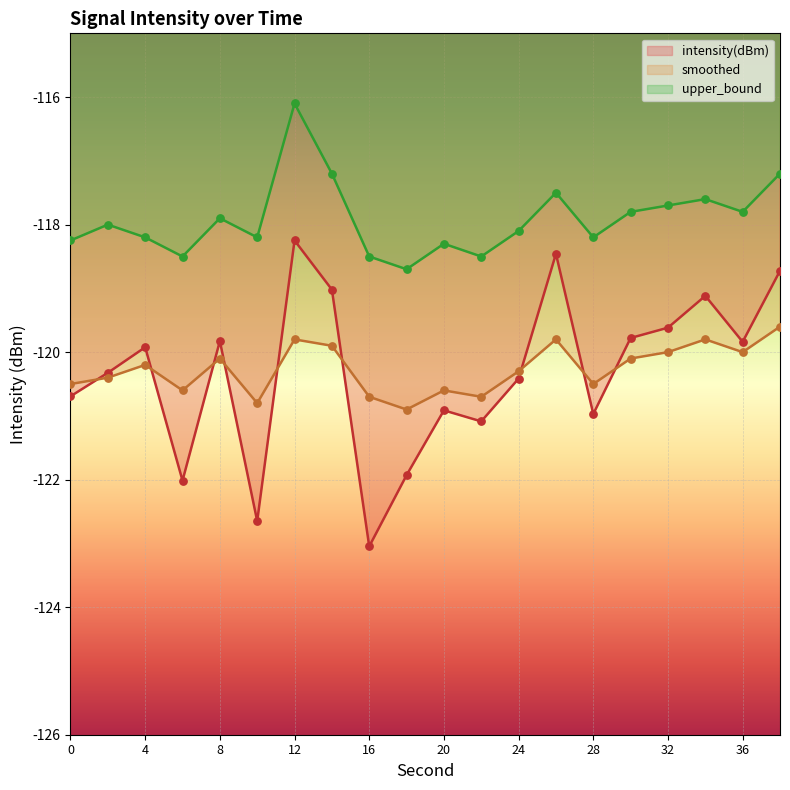

What are all the series names shown in the legend?

intensity(dBm), smoothed, upper_bound